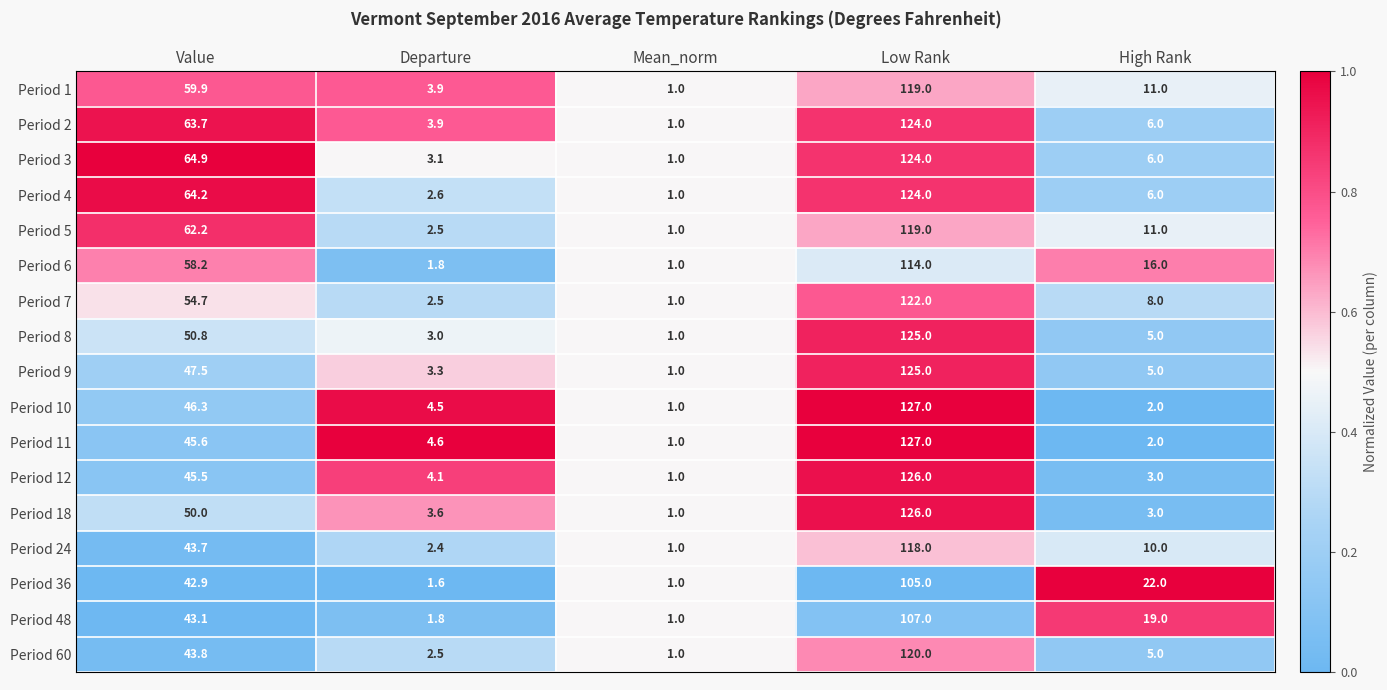

Is it true that Period 8 equals 206.2 at Low Rank?

False